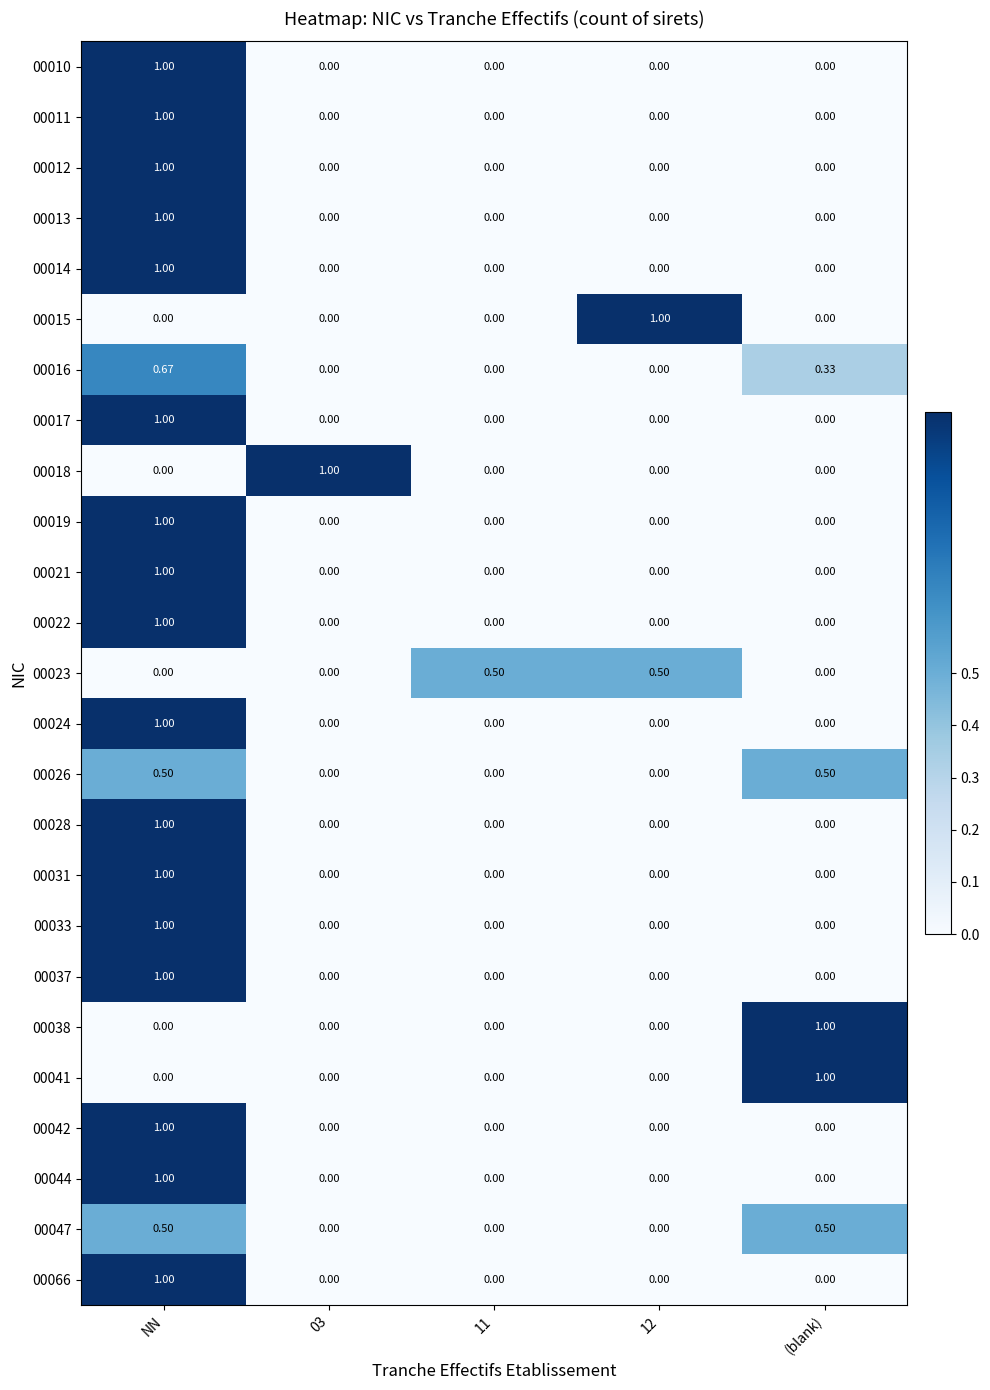

At which category is the sum across all series the highest?

NN